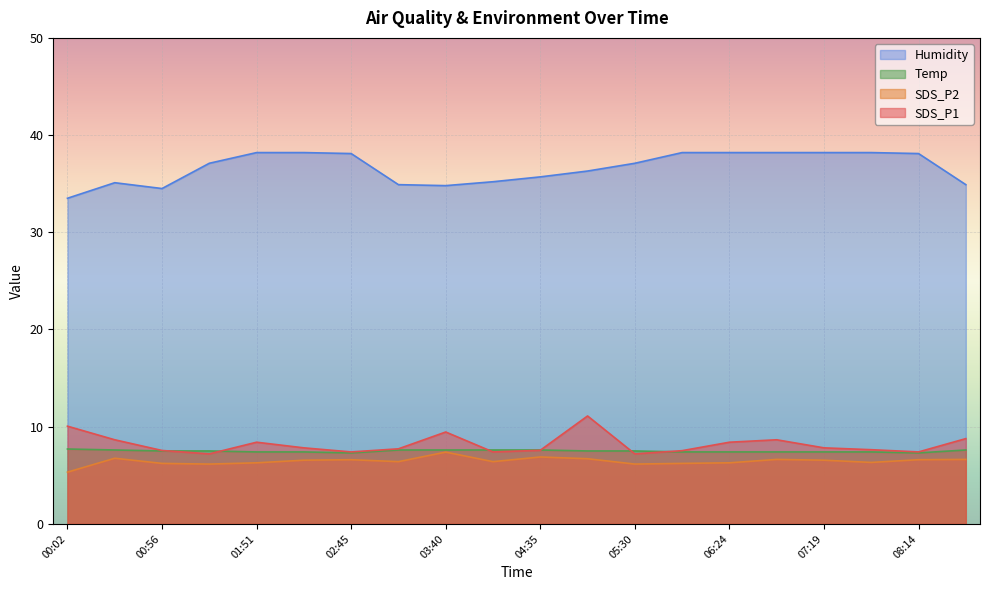

Is it true that SDS_P1 equals 3.0 at 05:57?

False